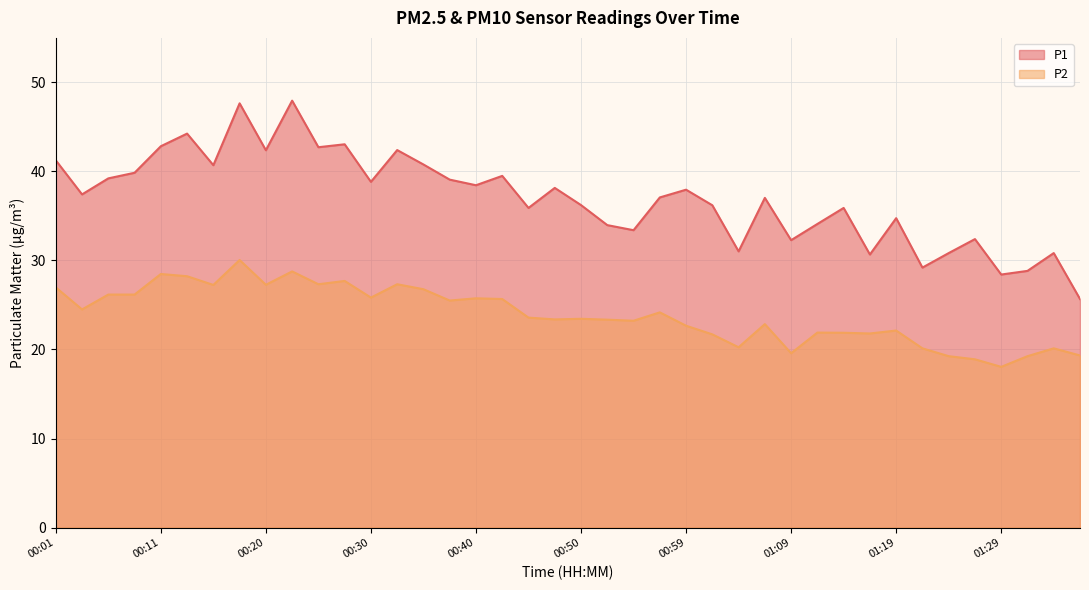

True or false: P2 and P1 cross at least once.

False